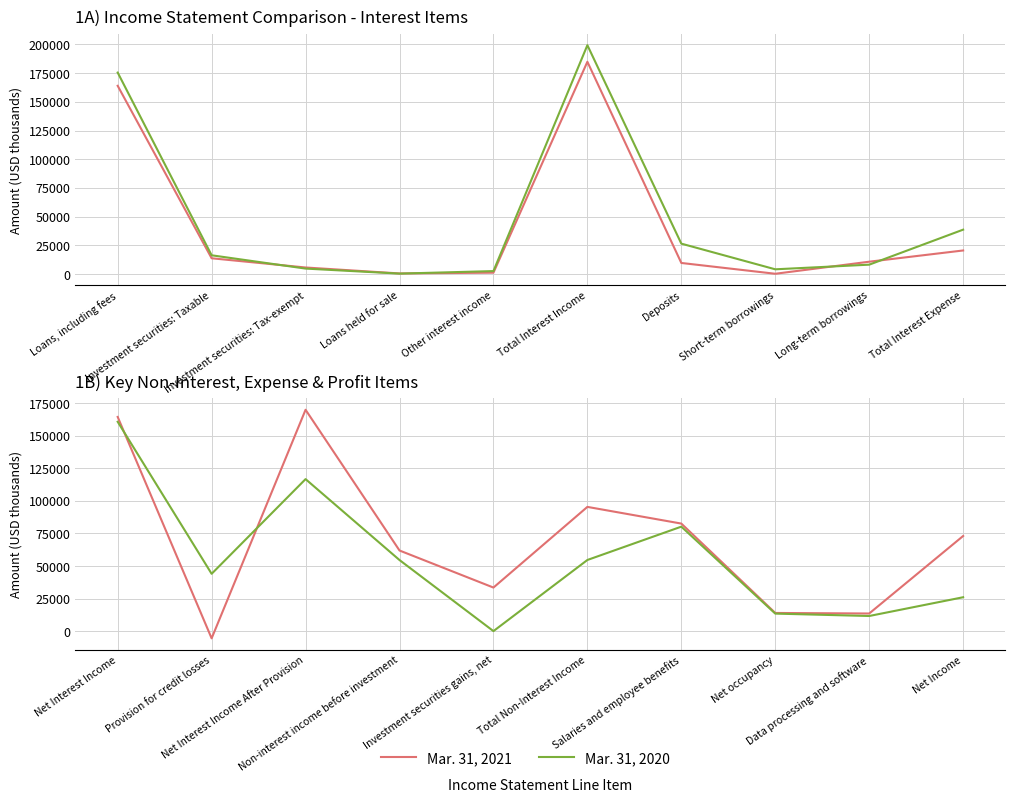

How many data points in Mar. 31, 2020 are less than 54598?

5